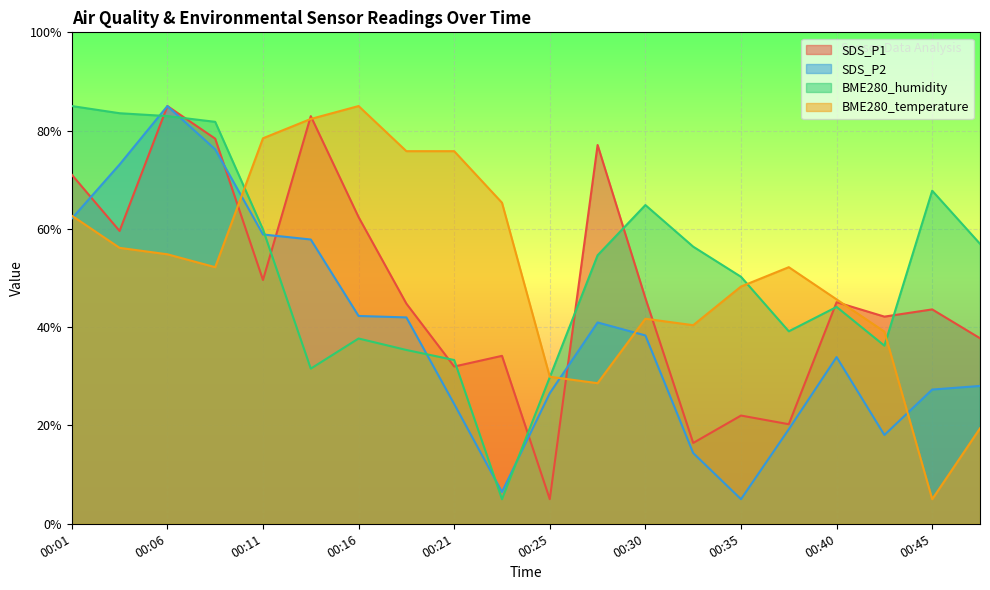

What is the sum of the SDS_P1 values at 00:16 and 00:11?

112.0